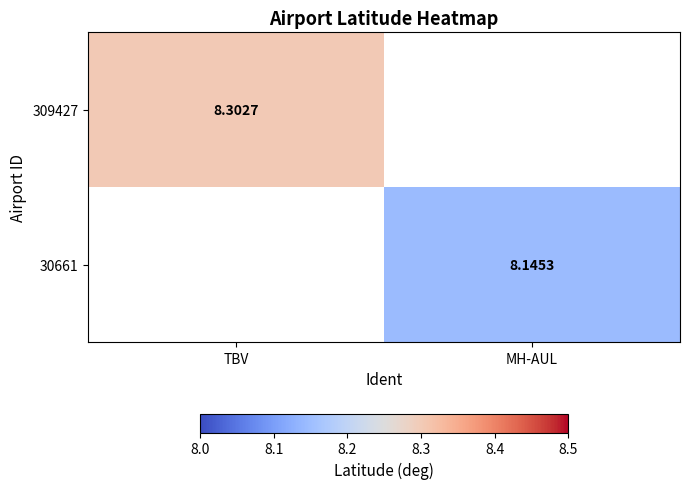

Is it true that 309427 equals 8.3 at TBV?

True